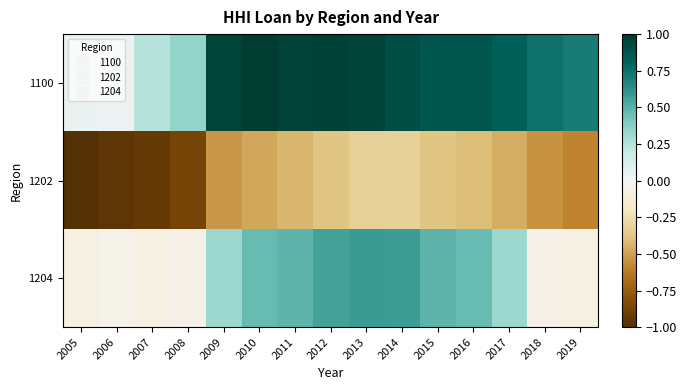

Which series has the largest total across all categories?

1100